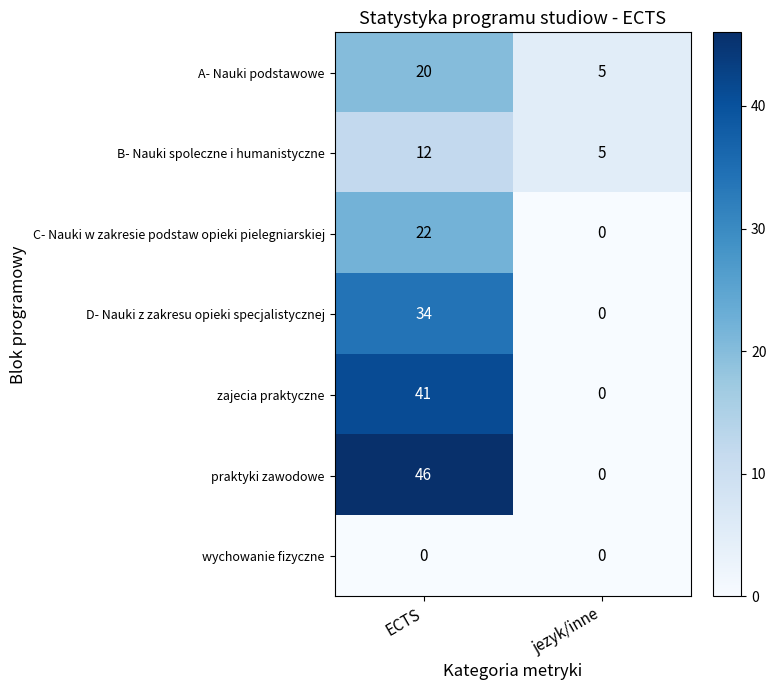

What is the sum of all C- Nauki w zakresie podstaw opieki pielegniarskiej values?

22